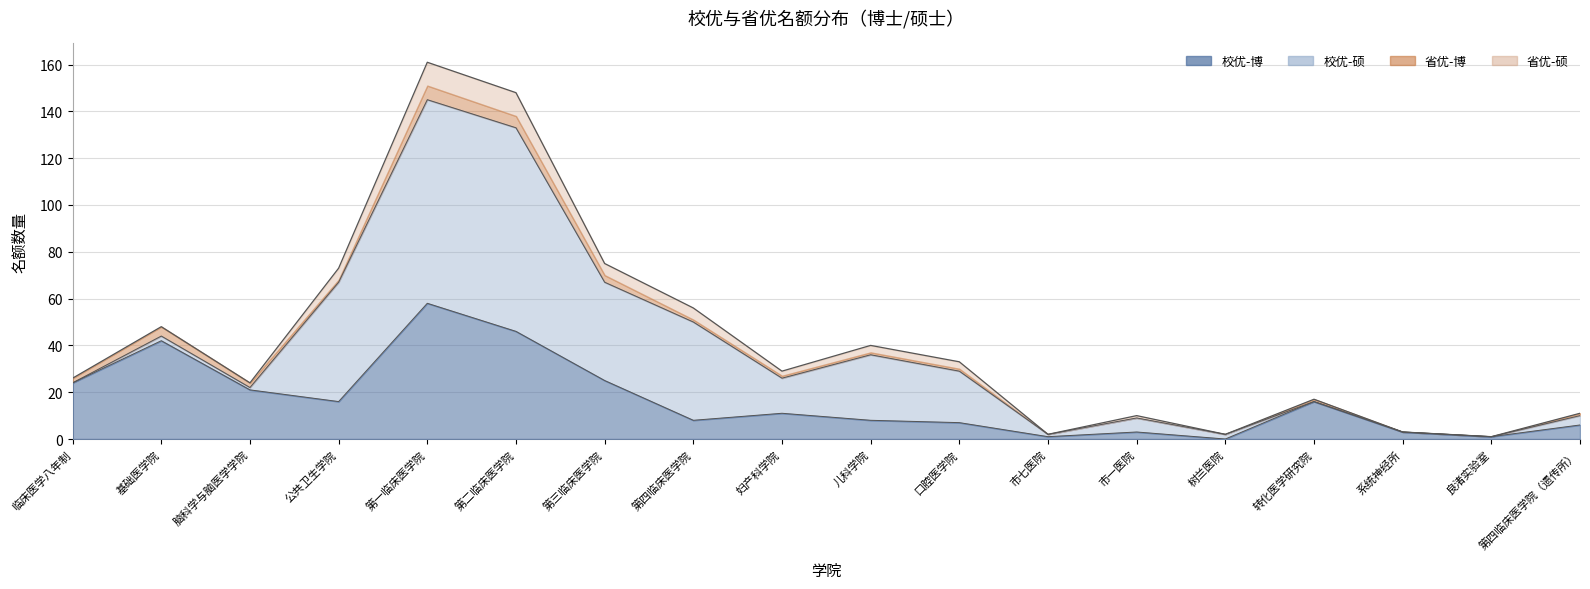

Rank the series at 第四临床医学院 from lowest to highest value.

省优-博, 省优-硕, 校优-博, 校优-硕